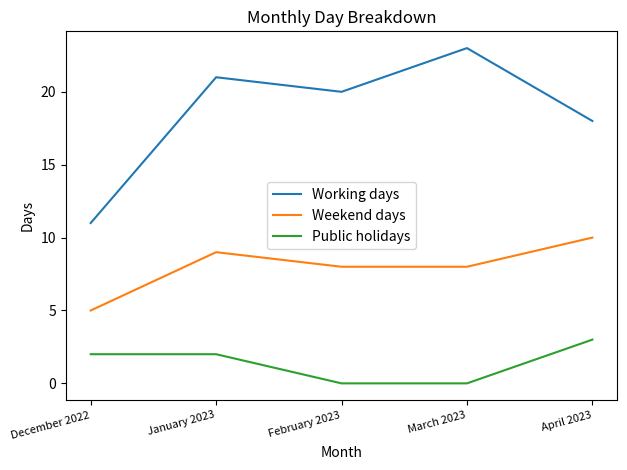

True or false: Working days and Public holidays cross at least once.

False